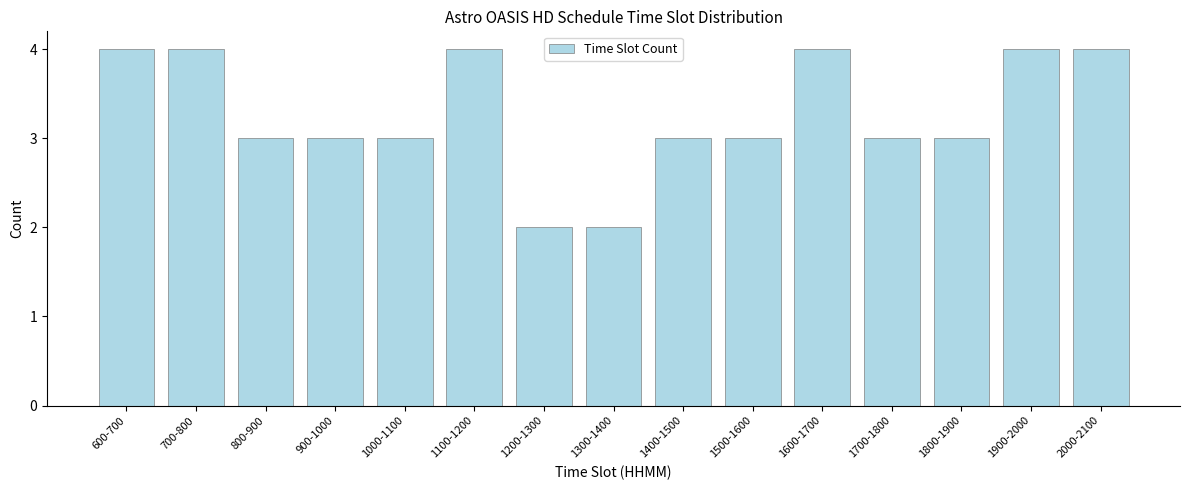

Reading left to right, extract all data points from this chart.

600-700=4	700-800=4	800-900=3	900-1000=3	1000-1100=3	1100-1200=4	1200-1300=2	1300-1400=2	1400-1500=3	1500-1600=3	1600-1700=4	1700-1800=3	1800-1900=3	1900-2000=4	2000-2100=4